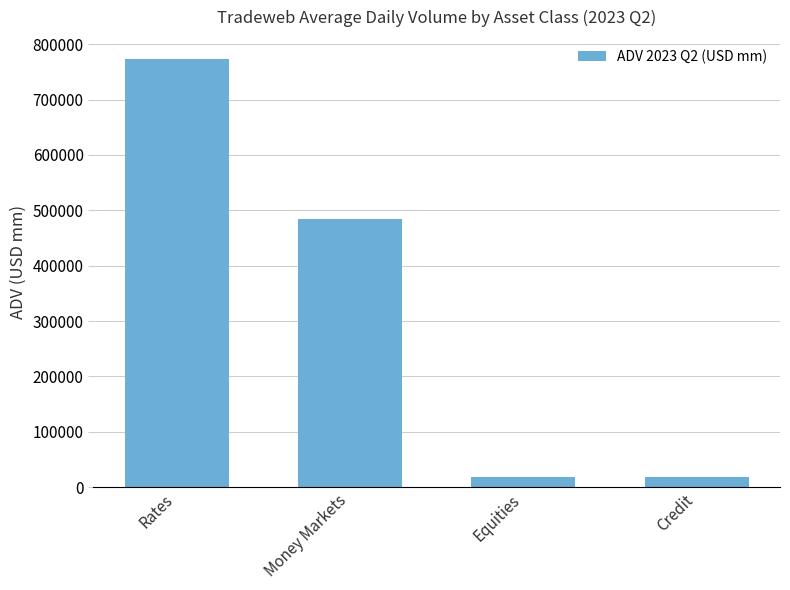

What is the greatest value displayed?

773959